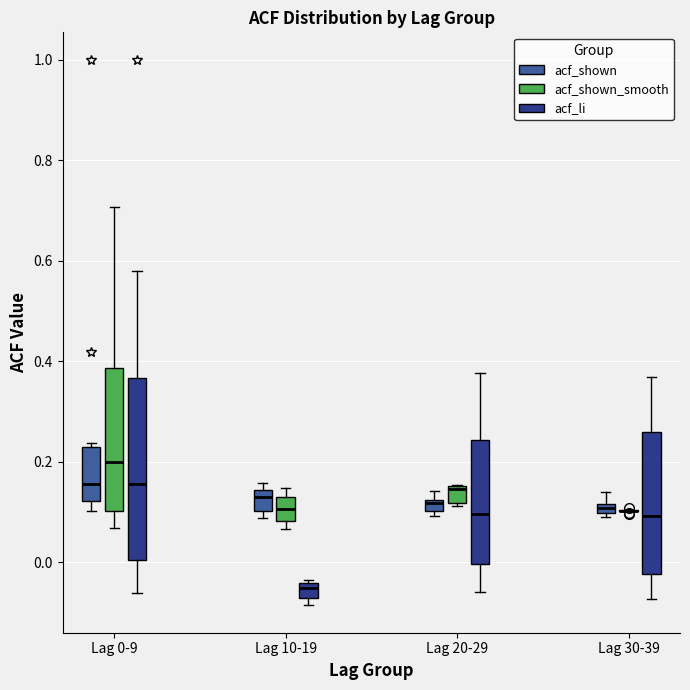

Where is the lower edge of the box for Lag 20-29 (acf_shown) on the y-axis? The values are not printed on the chart, so give them approximately, as read against the axis.

0.10